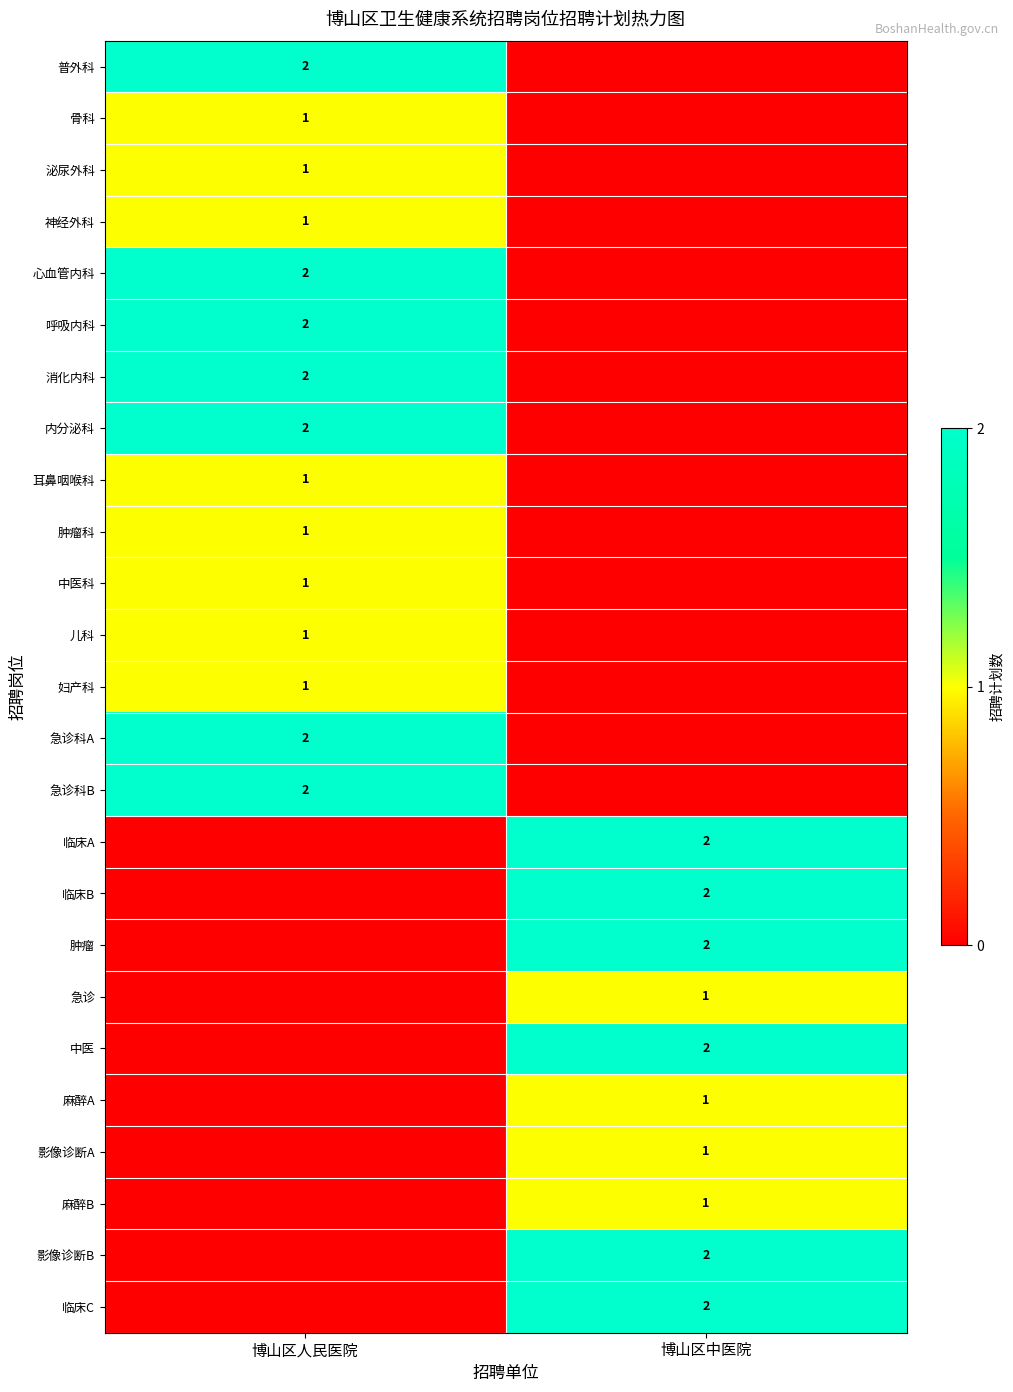

The value of 急诊科A at 博山区人民医院 is 2. True or false?

True